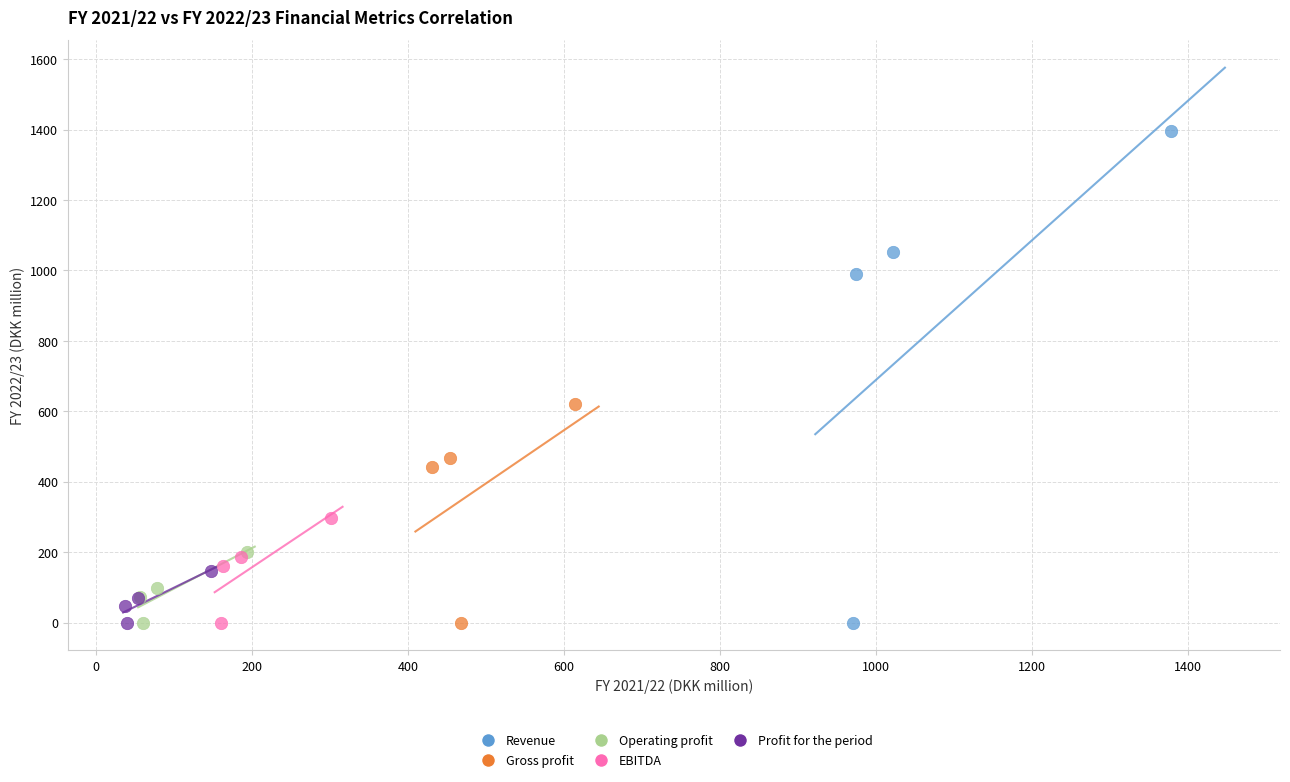

Which series reaches the maximum Y coordinate?

Revenue